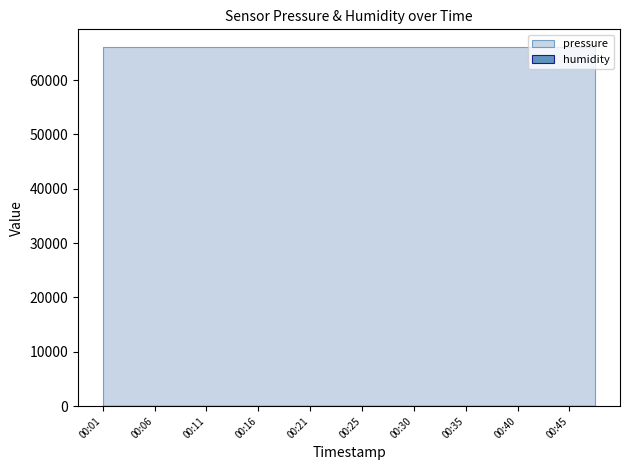

The value of pressure at 00:08 is 101073.1. True or false?

False